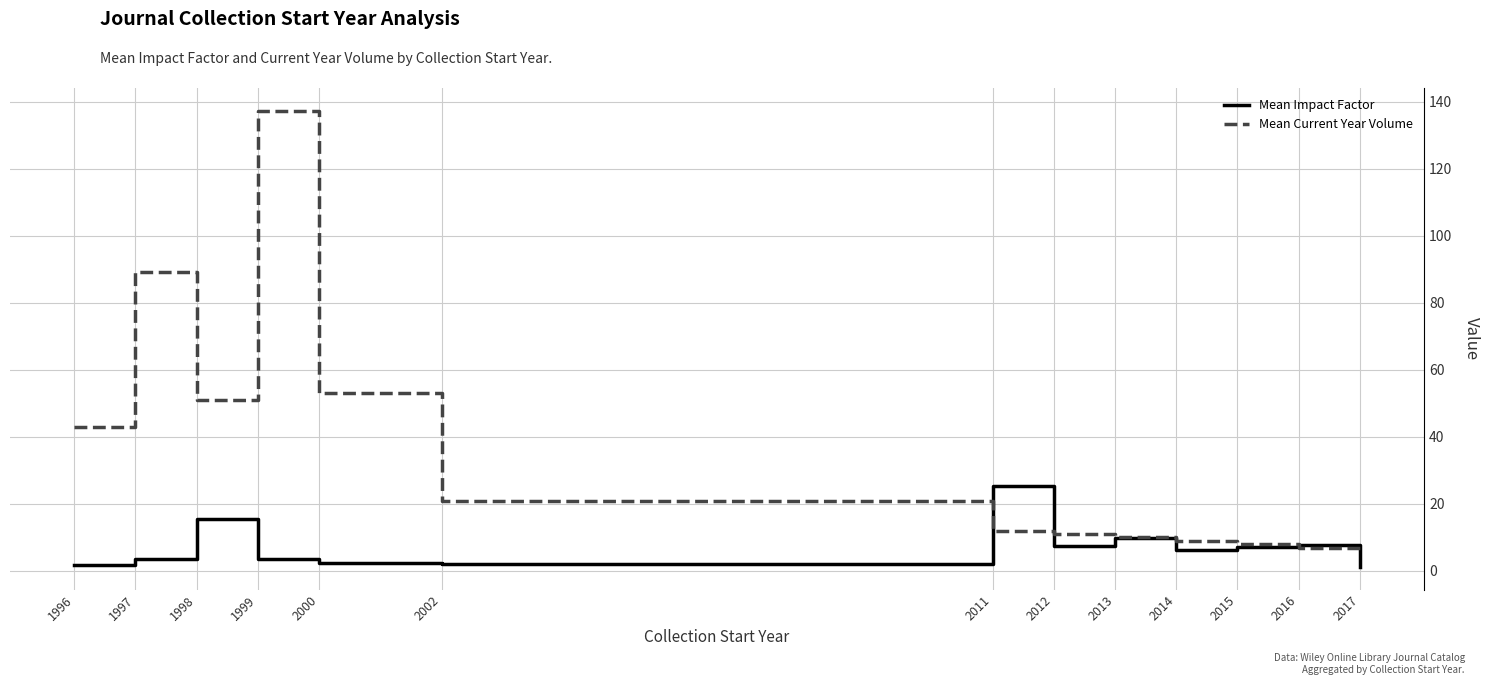

What are all the series names shown in the legend?

Mean Impact Factor, Mean Current Year Volume